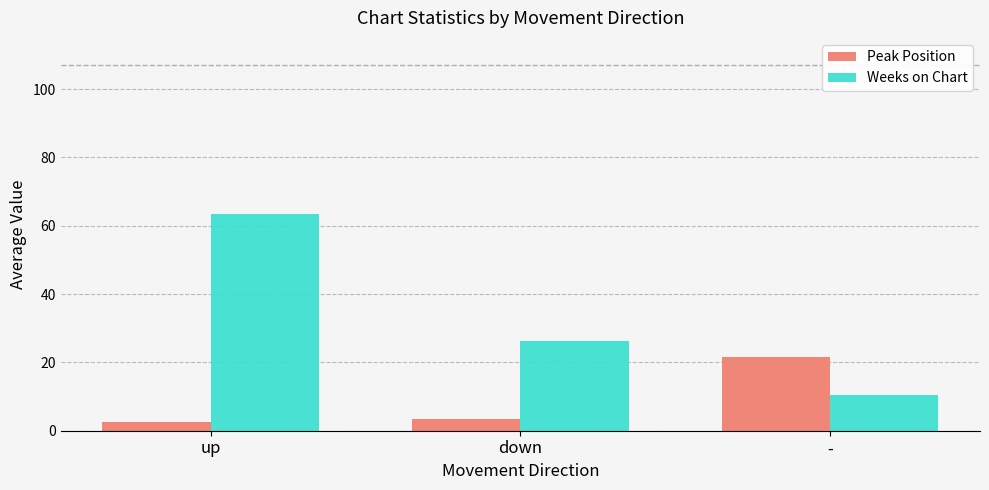

What is the sum of the Peak Position values at down and -?

25.1